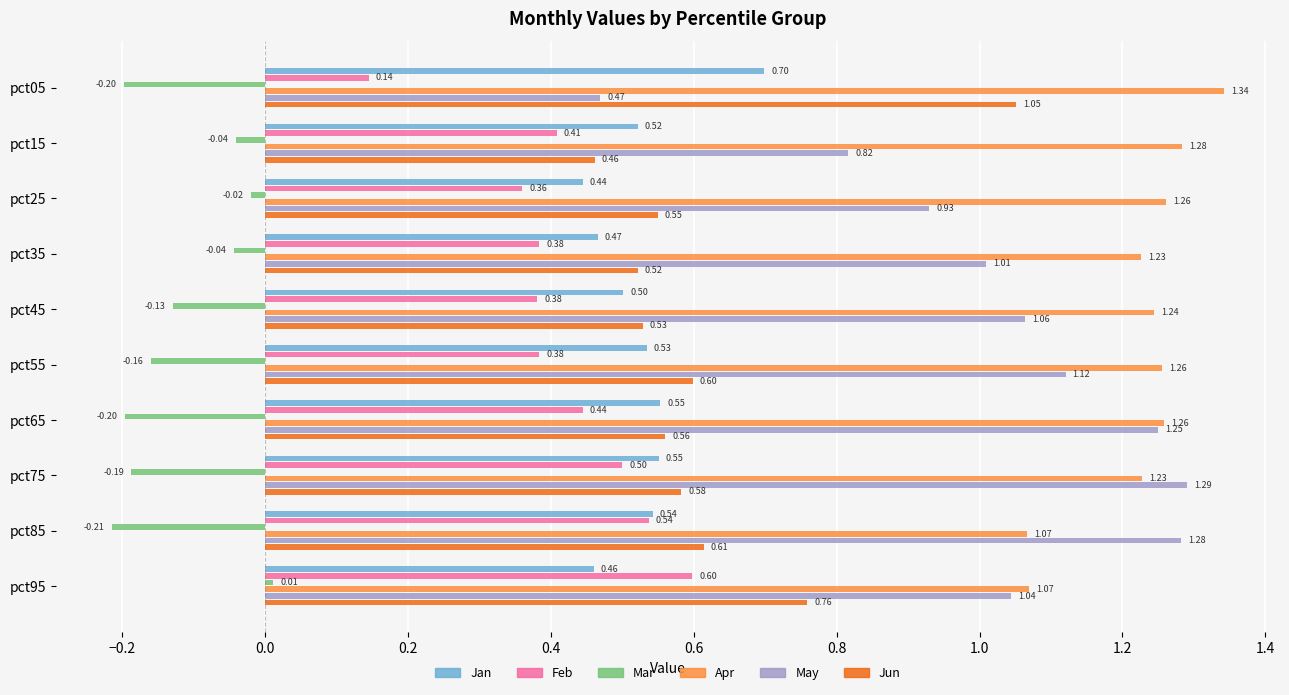

What is the sum of all Feb values?

4.1